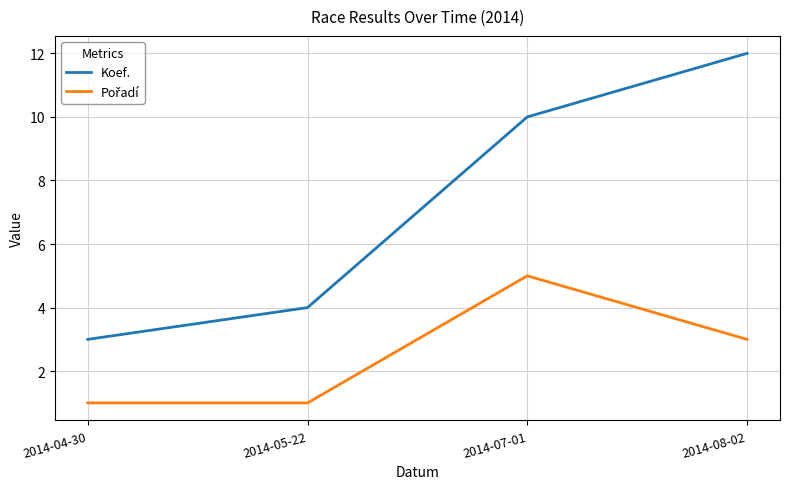

What is the greatest value displayed?

12